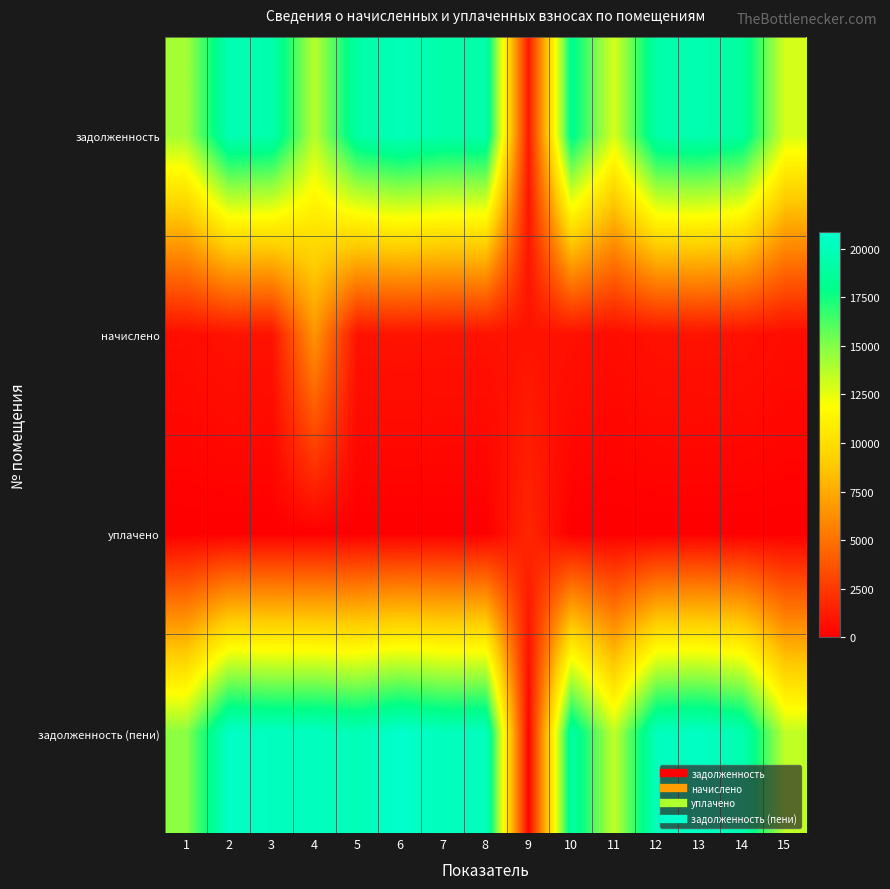

At how many categories does at least one series exceed 4485?

14